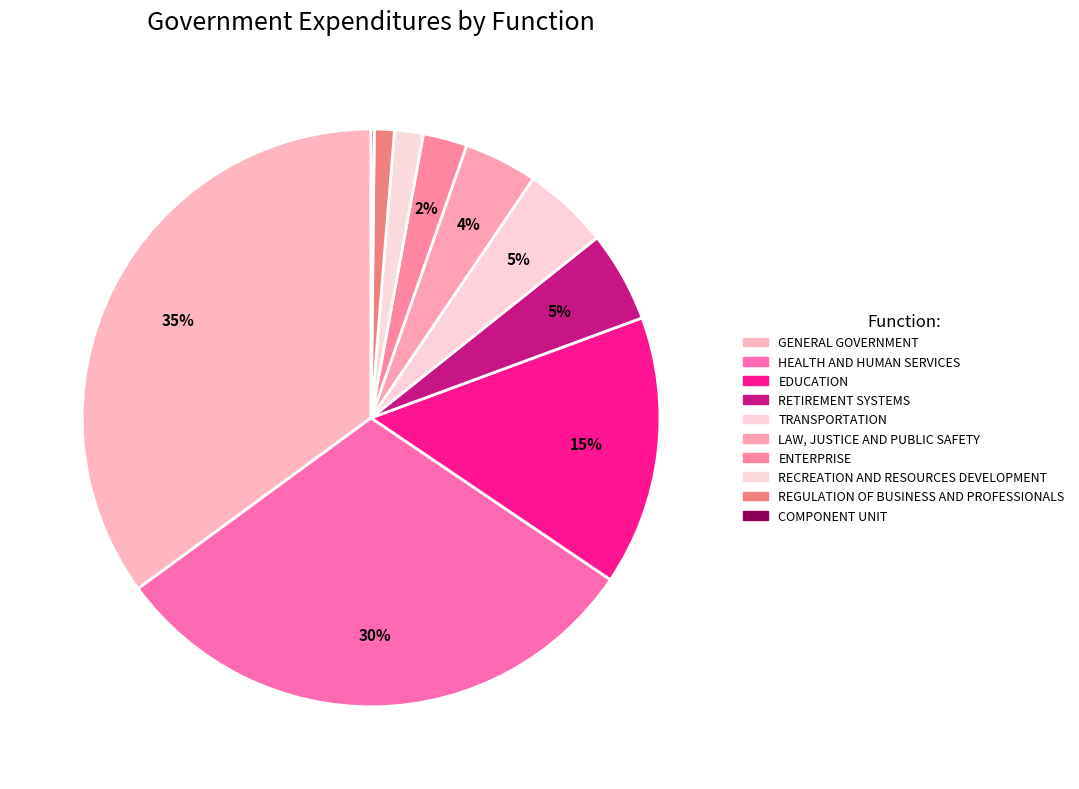

What percentage do COMPONENT UNIT and RETIREMENT SYSTEMS together represent?

5.3%